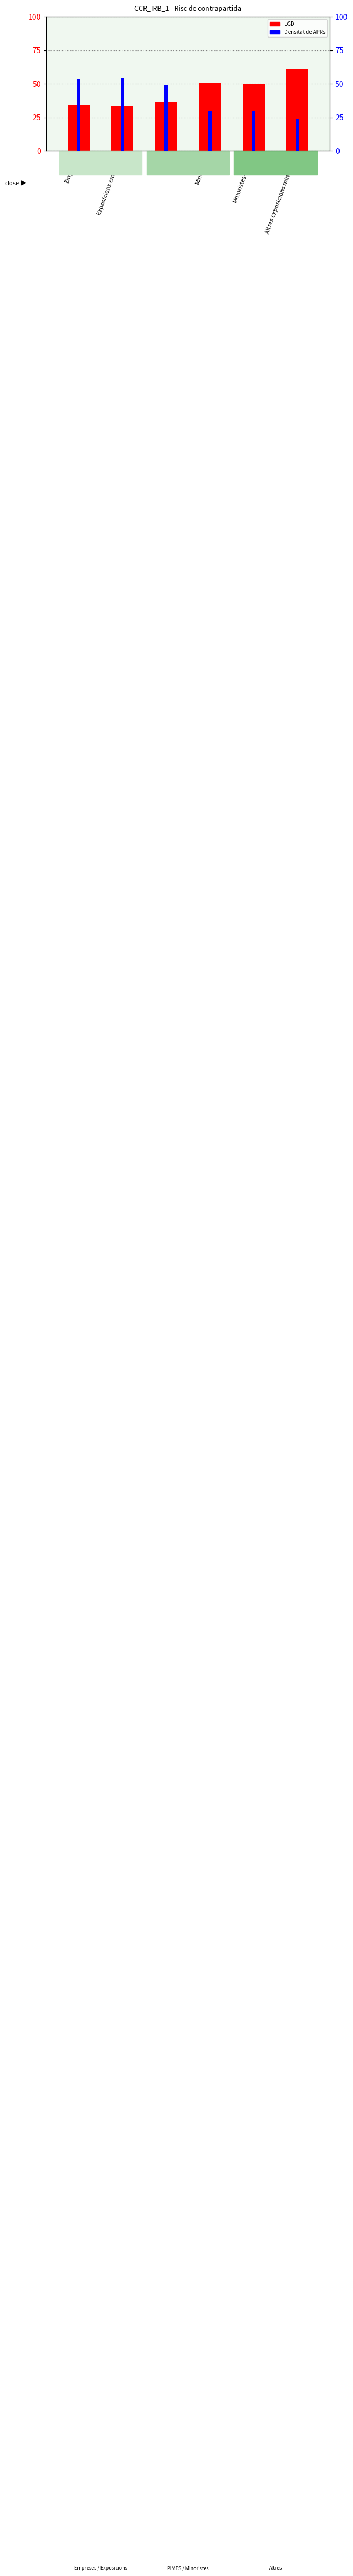

What is the sum of the LGD values at Minoristes and Minoristes-PIMES?

100.2